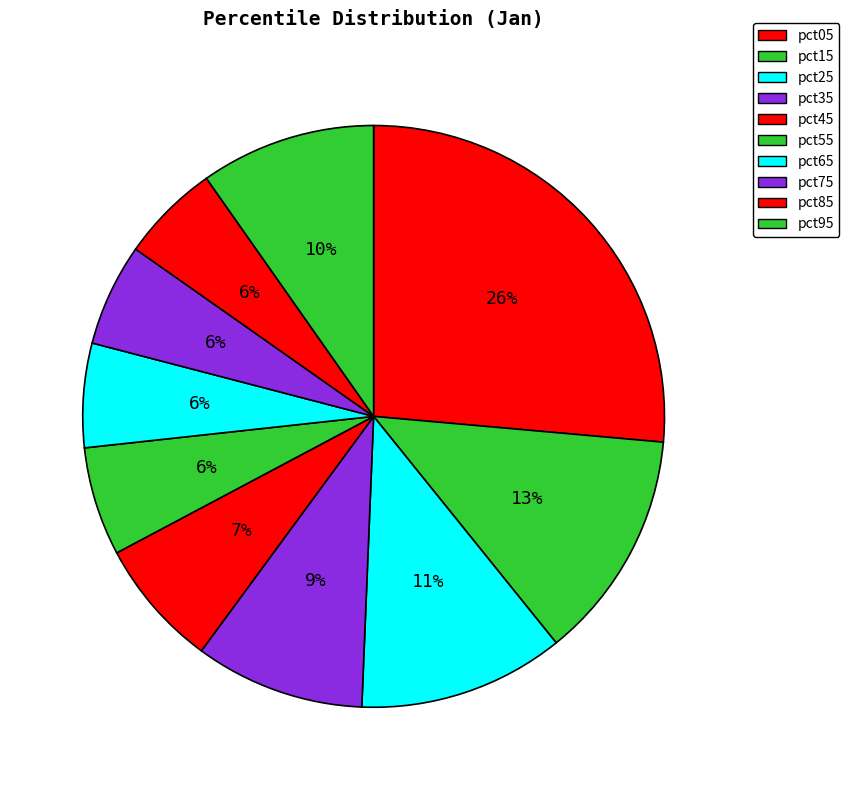

How many slices are in this pie chart?

10